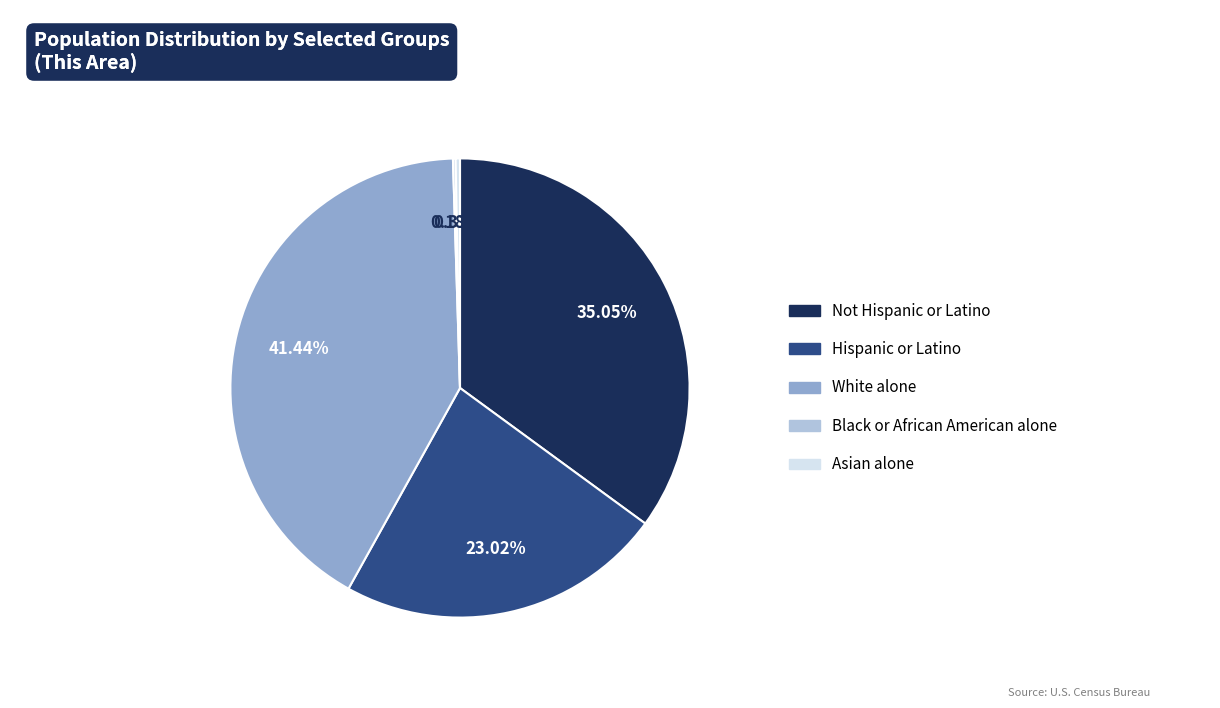

To the nearest percent, what is the difference between the largest and smallest slice percentages?

41%